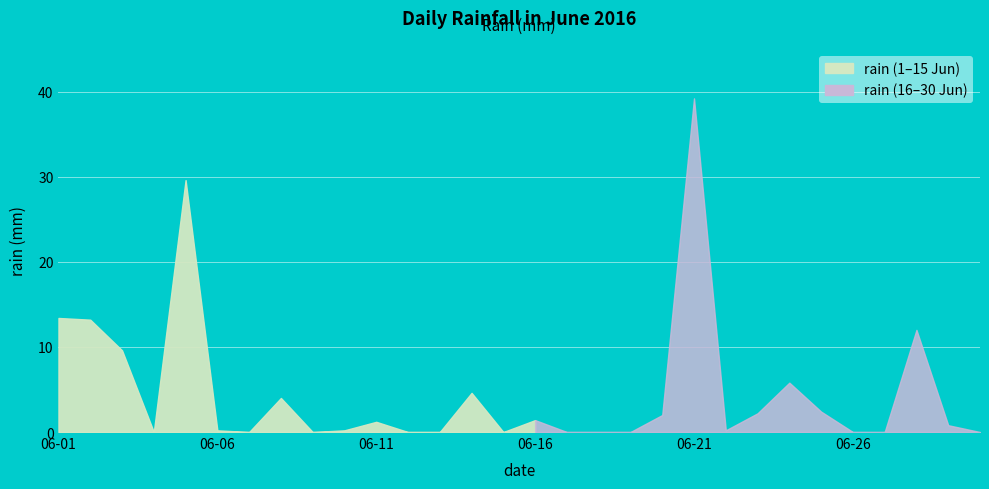

What is the approximate value at 2016-06-14?

4.6